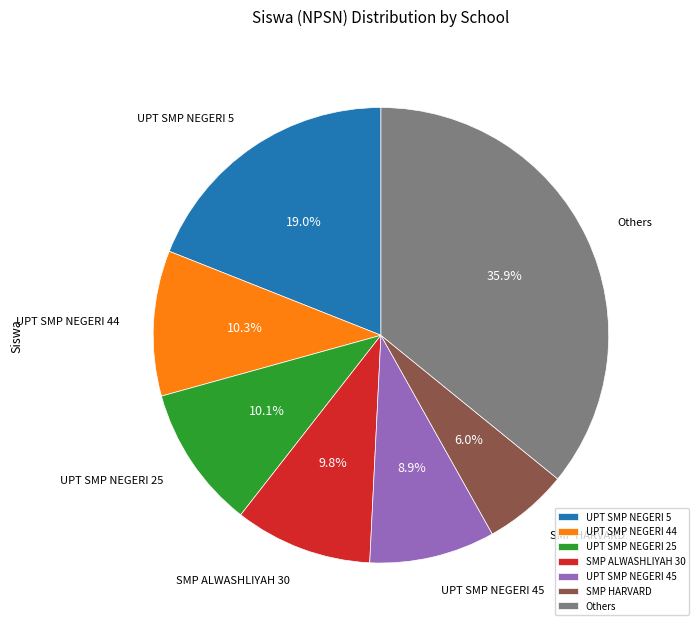

Is there a majority slice in this chart?

No